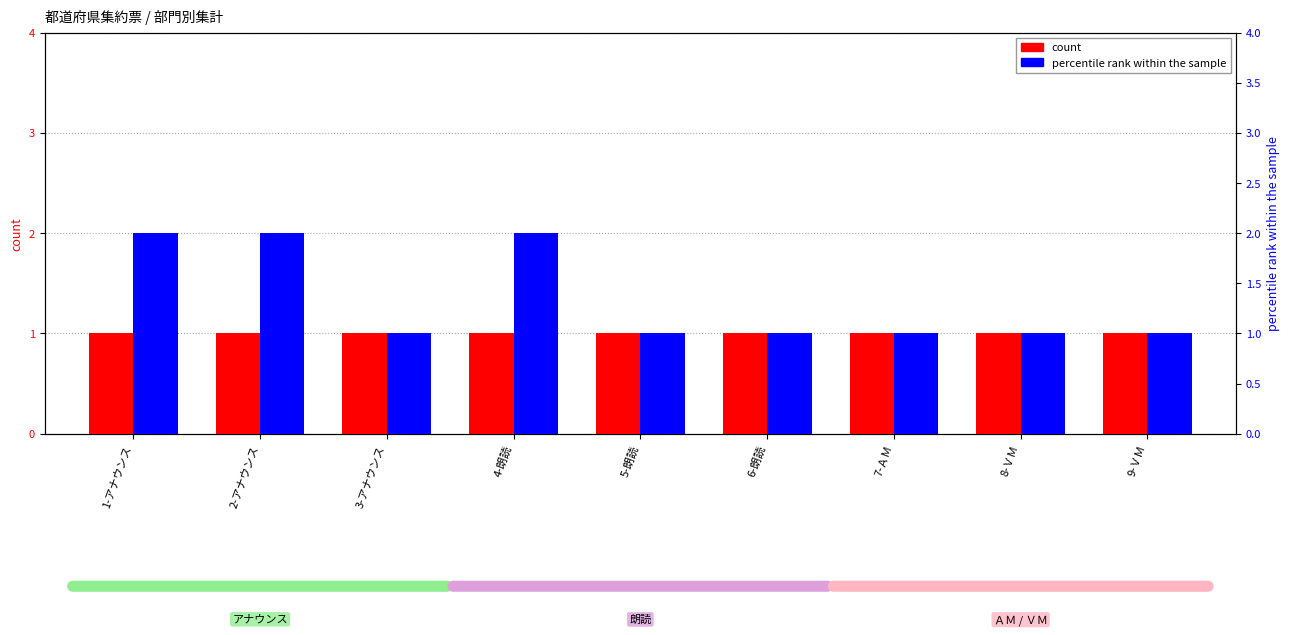

Which category has the highest value in the percentile rank within the sample series?

1-アナウンス